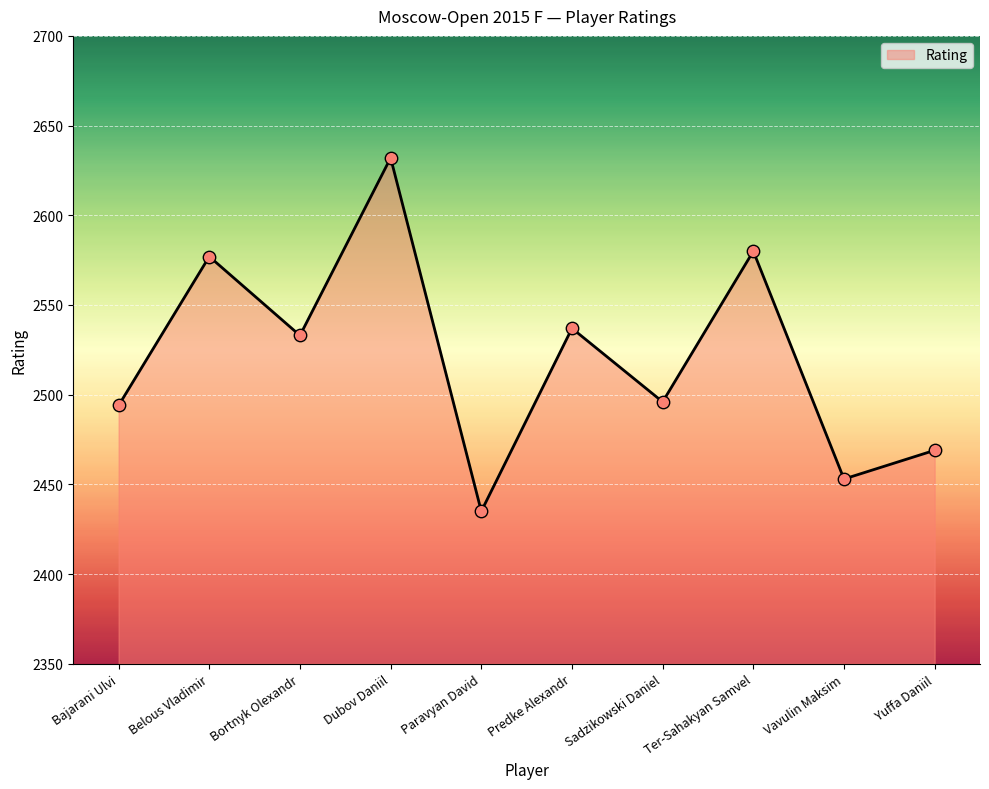

Approximately how many times larger is the value at Bajarani Ulvi compared to Dubov Daniil?

0.9